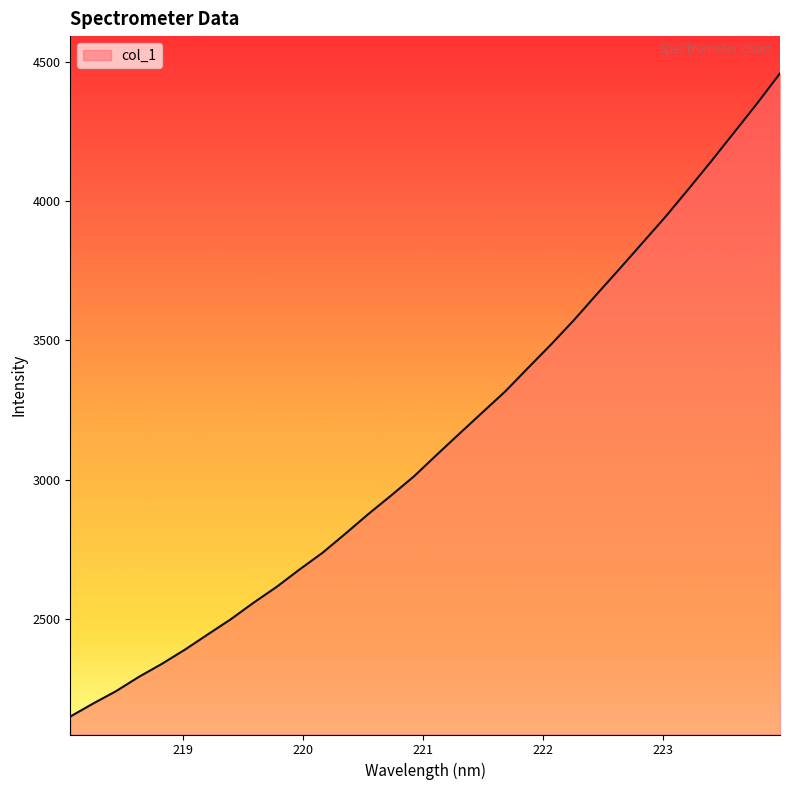

Is this an area chart (filled region under the line)?

Yes